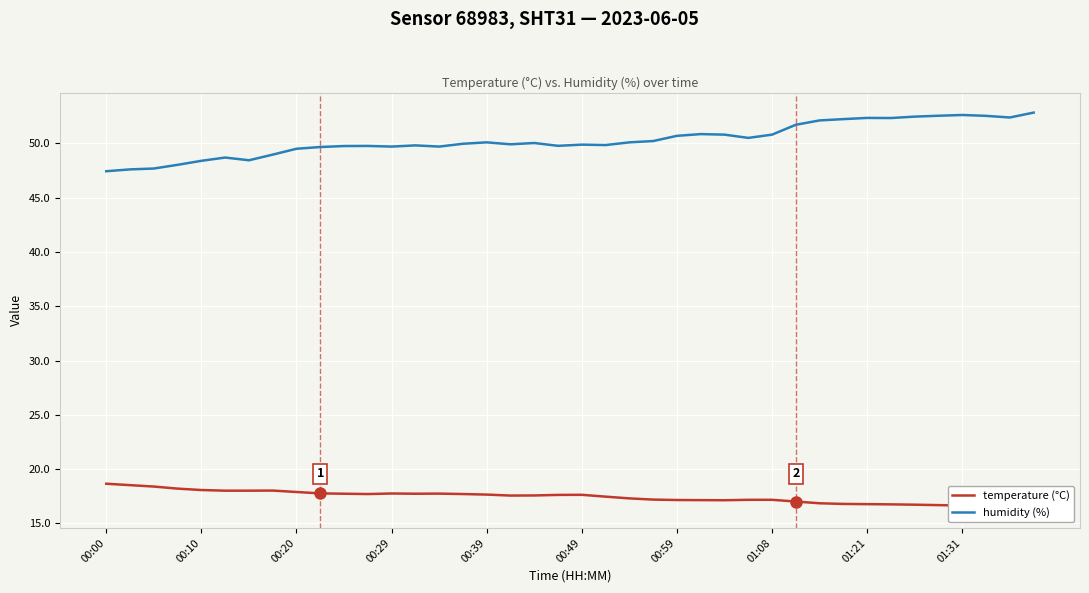

The temperature (°C) series shows 17.6 at 17. True or false?

True